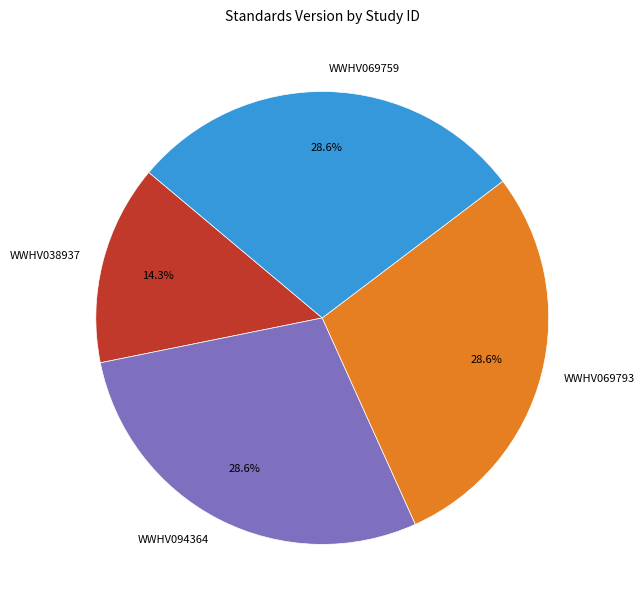

Which category has the smallest portion of the pie?

WWHV038937